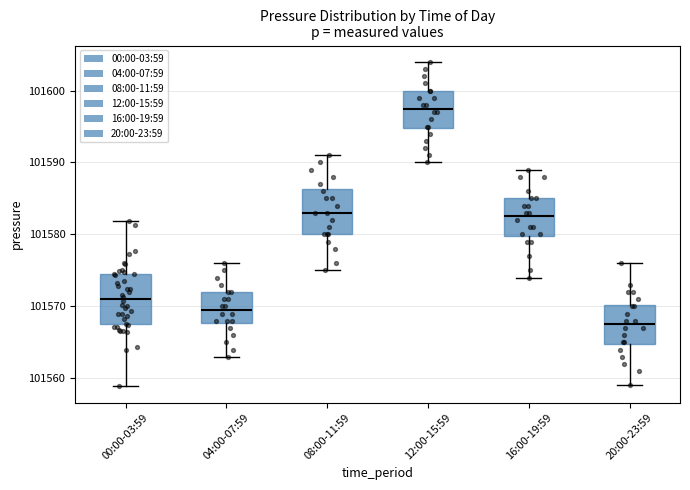

Which box has the lowest median line?

20:00-23:59